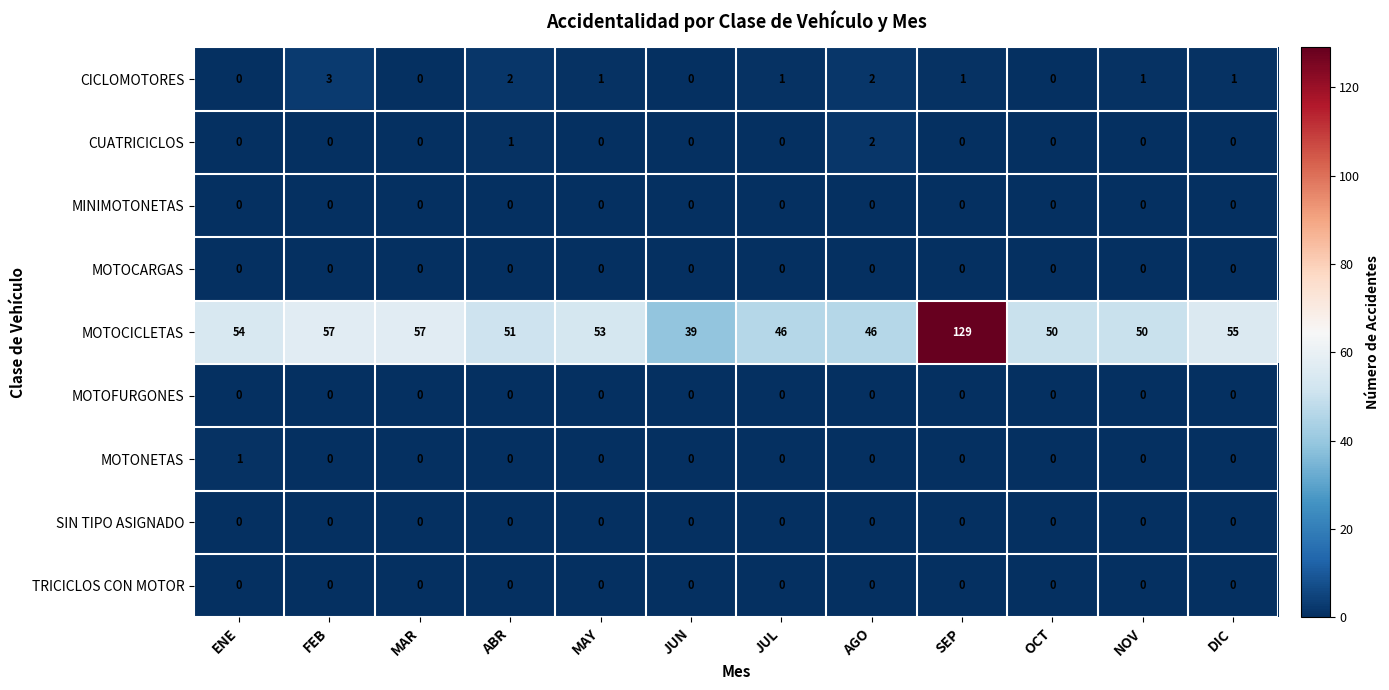

Which label corresponds to the largest value in the chart?

SEP